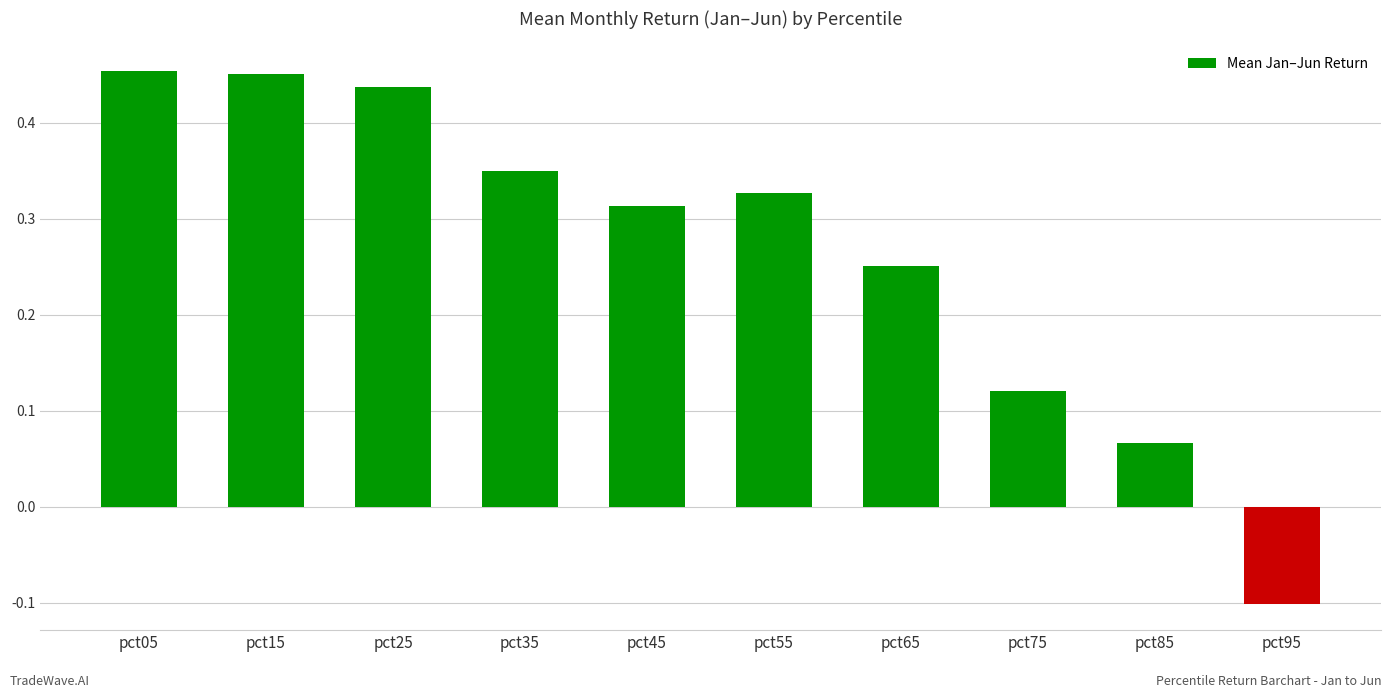

What is the sum of all values?

2.7